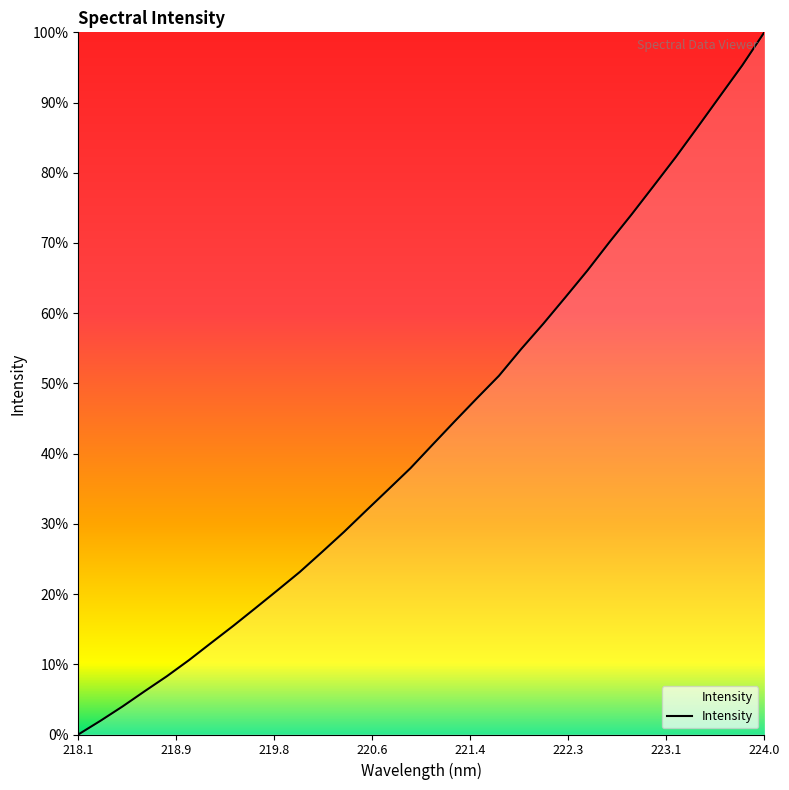

What is the maximum value shown in the chart?

100.0